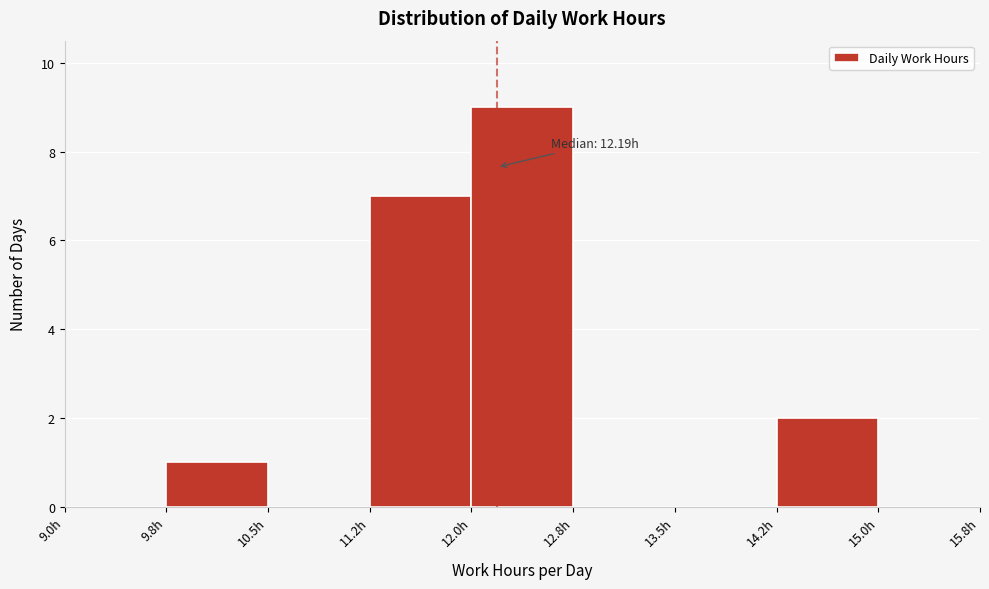

Which range on the x-axis has the tallest bar?

12.00 to 12.75